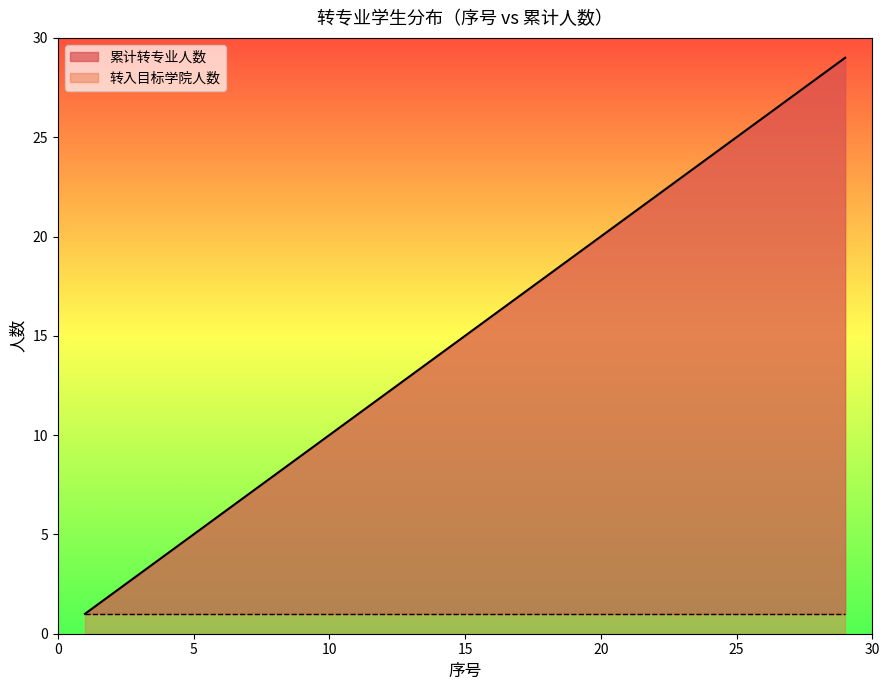

The value at 26 is 17. True or false?

False